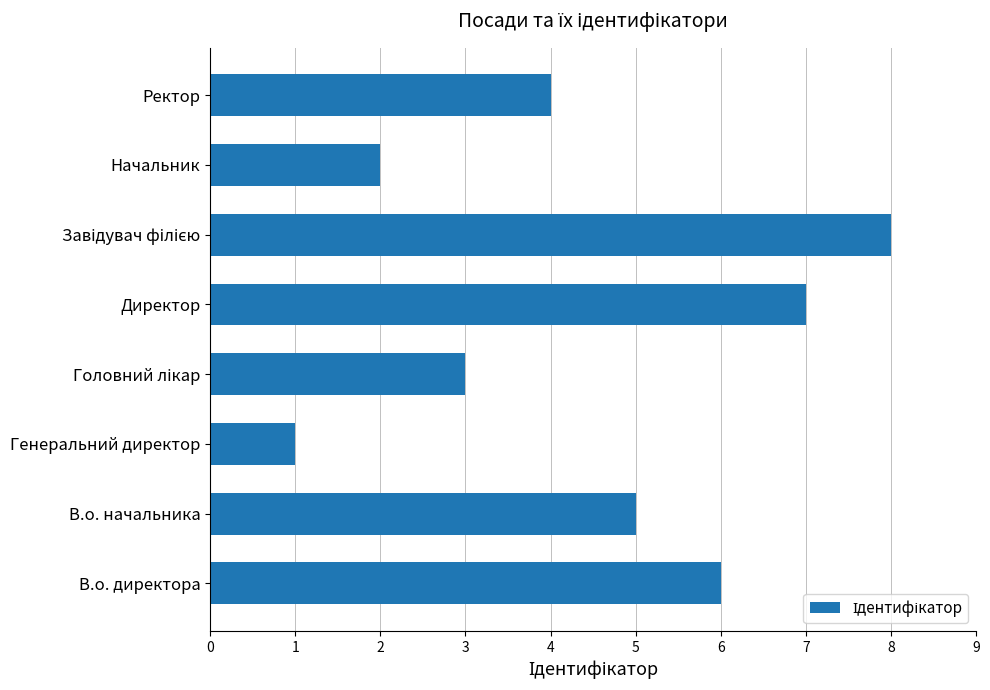

What is the greatest value displayed?

8